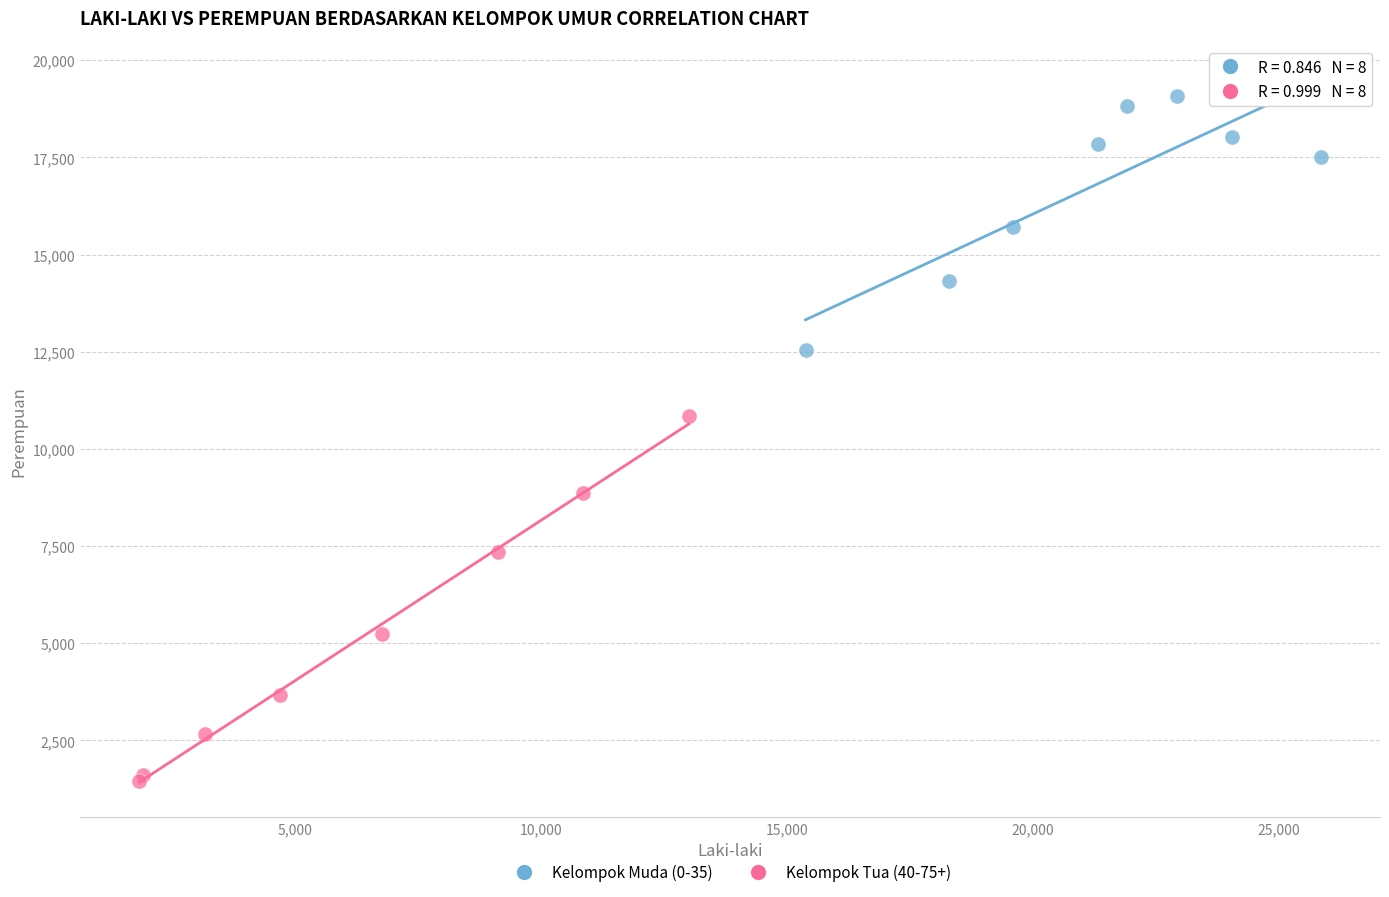

What are all the series names shown in the legend?

Kelompok Muda (0-35), Kelompok Tua (40-75+)